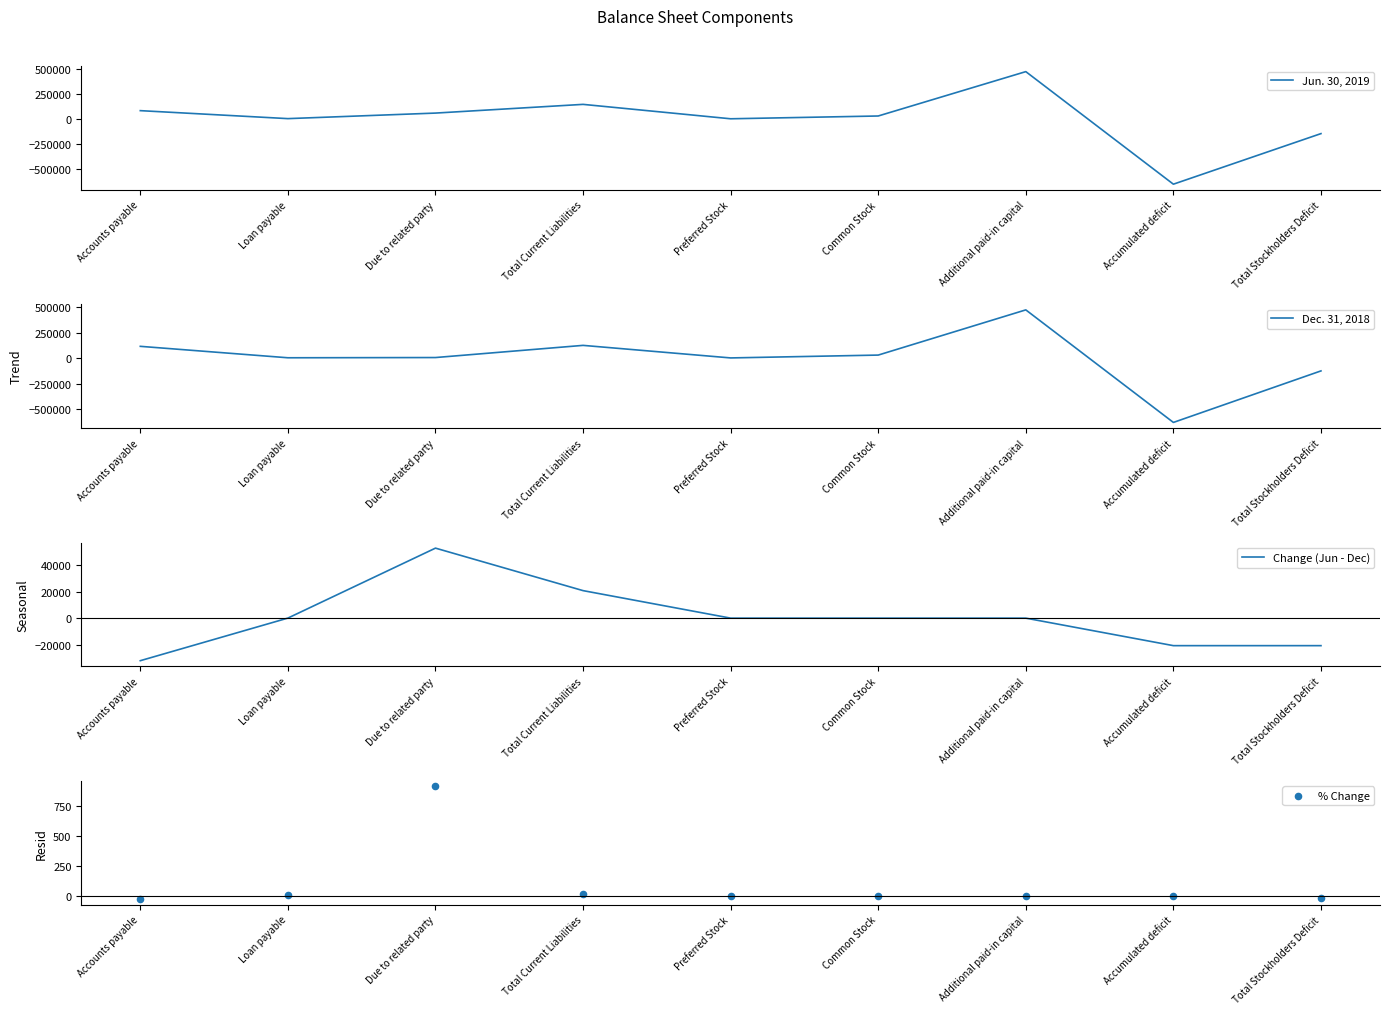

What is the total value across all series at Due to related party?

118569.1